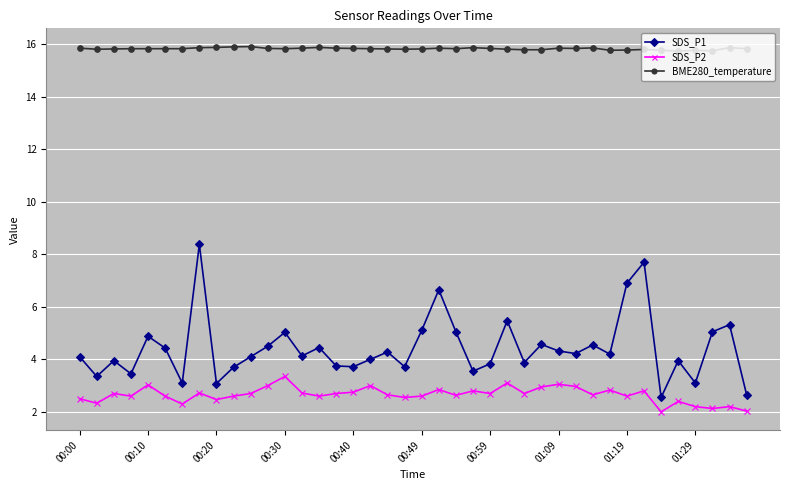

What is the value of the SDS_P1 point at the 17th from the left?

3.7